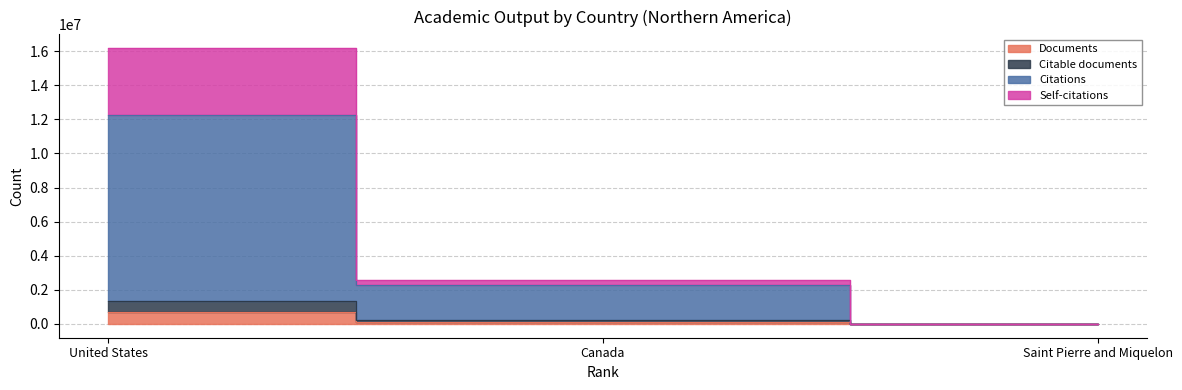

Rank the series at United States from lowest to highest value.

Documents, Citable documents, Citations, Self-citations